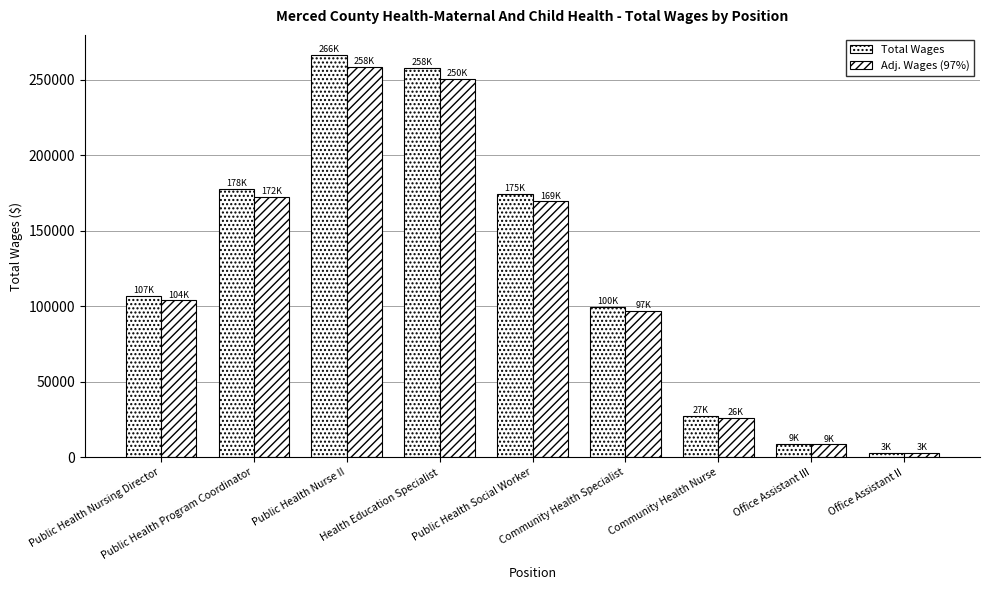

How many groups of bars are there?

9